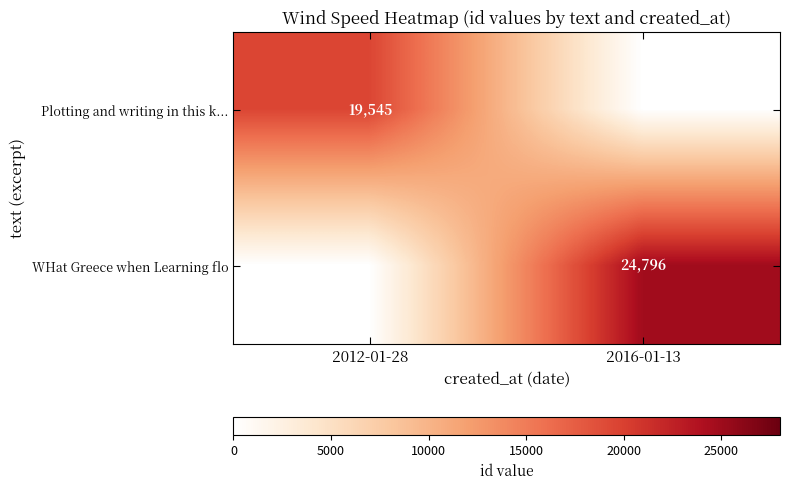

Is it true that Plotting and writing in this k... equals 11565 at 2012-01-28?

False